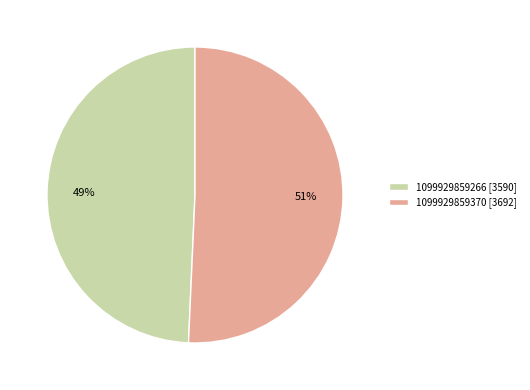

The 1099929859266 slice represents 57% of the pie. True or false?

False